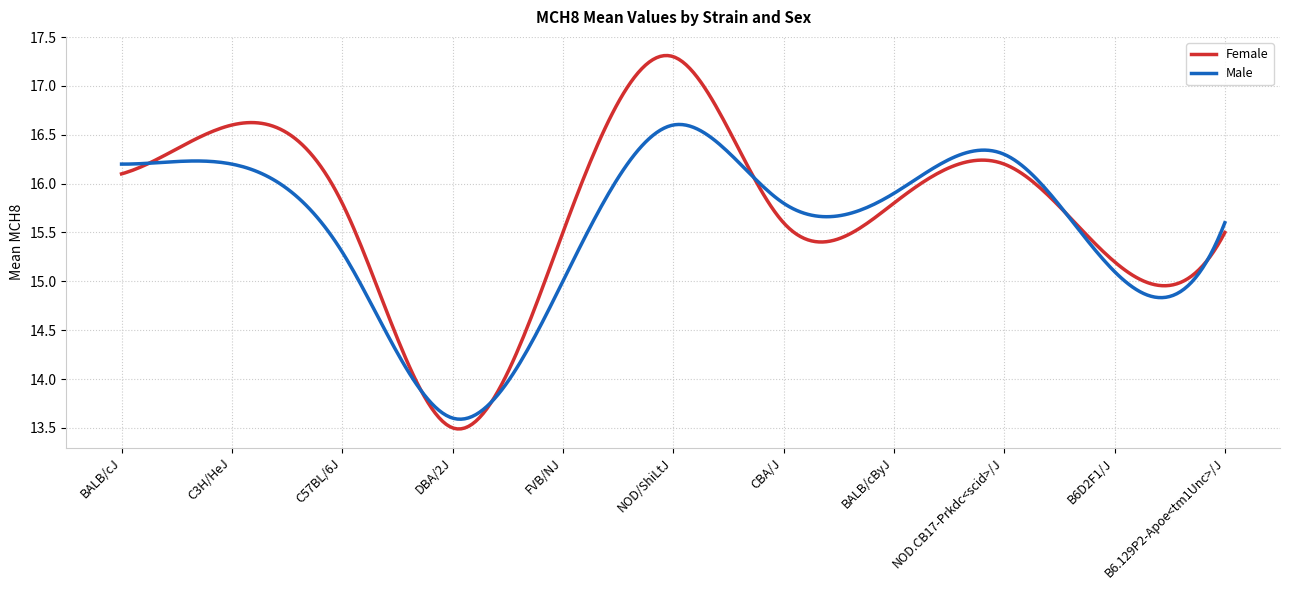

What is the maximum value shown in the chart?

17.3